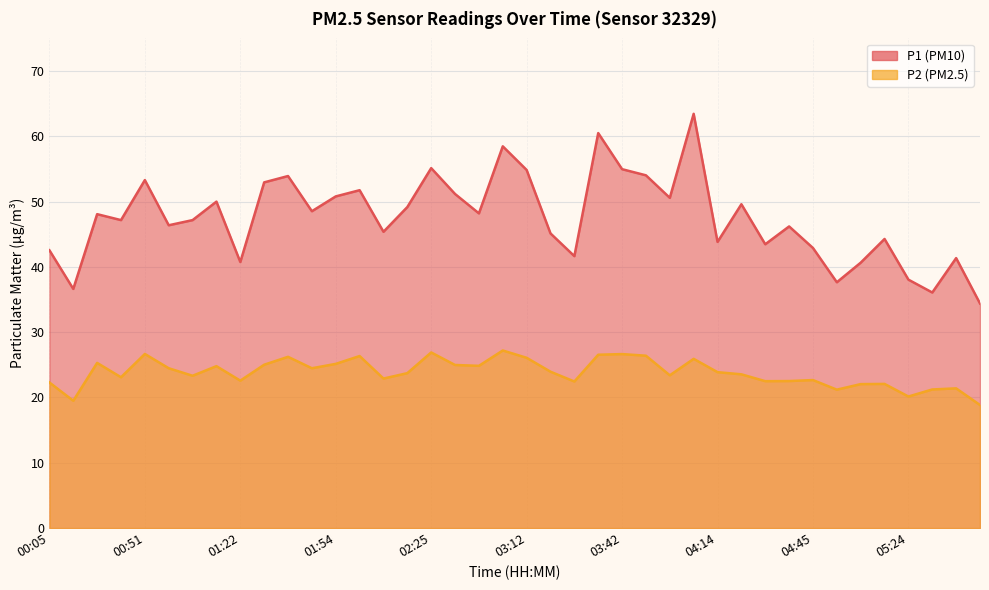

List the labels in order of P1 value, largest first.

04:06, 03:35, 02:48, 02:25, 03:42, 03:12, 03:51, 01:38, 00:51, 01:30, 02:02, 02:33, 01:54, 03:58, 01:15, 04:22, 02:17, 01:46, 02:40, 00:36, 00:44, 01:07, 00:59, 04:38, 02:09, 03:19, 05:16, 04:14, 04:29, 04:45, 00:05, 03:27, 05:40, 01:22, 05:01, 05:24, 04:53, 00:12, 05:32, 05:48